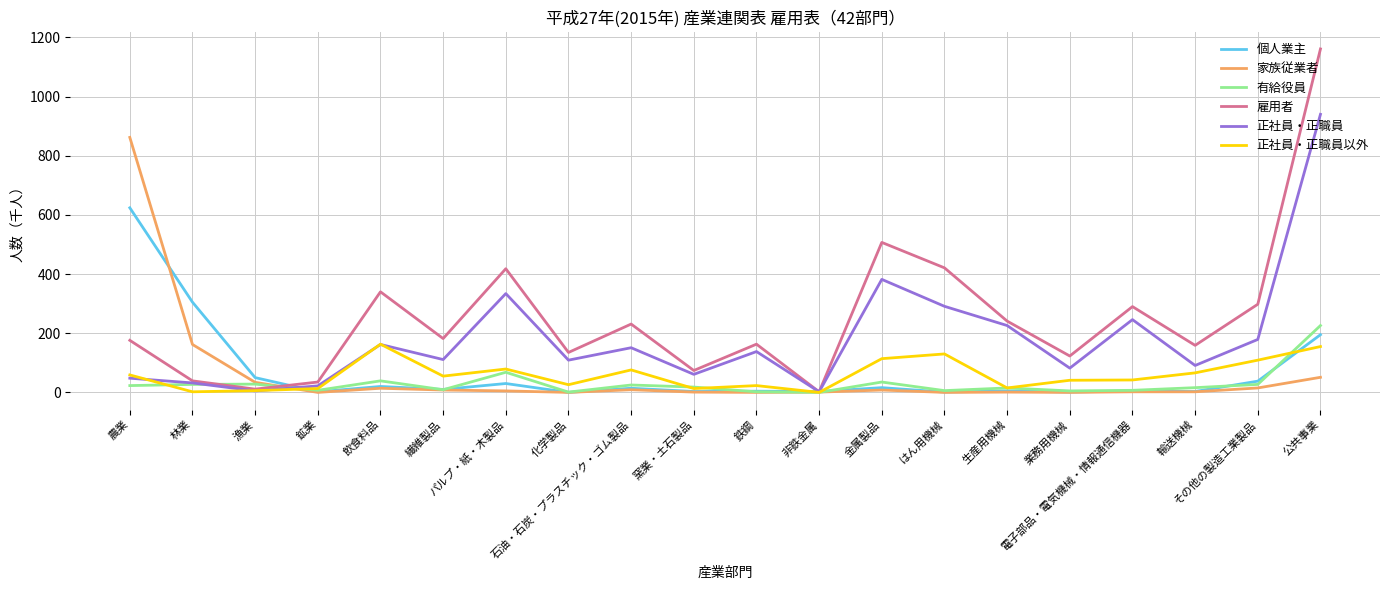

How many interior local valleys does the 雇用者 series have?

7